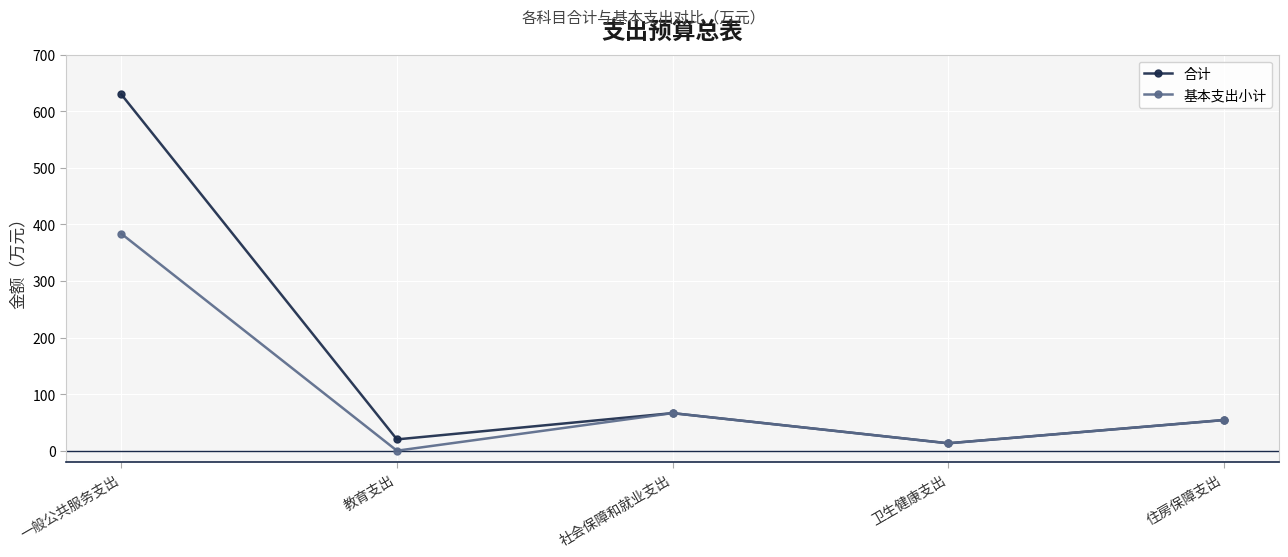

The value of 合计 at 住房保障支出 is 84.7. True or false?

False